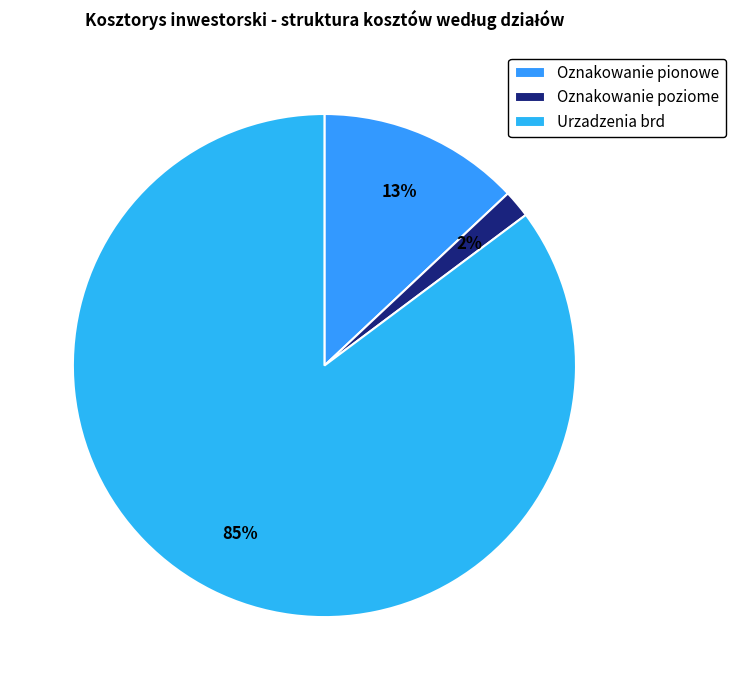

To the nearest percent, what is the difference between the largest and smallest slice percentages?

83%